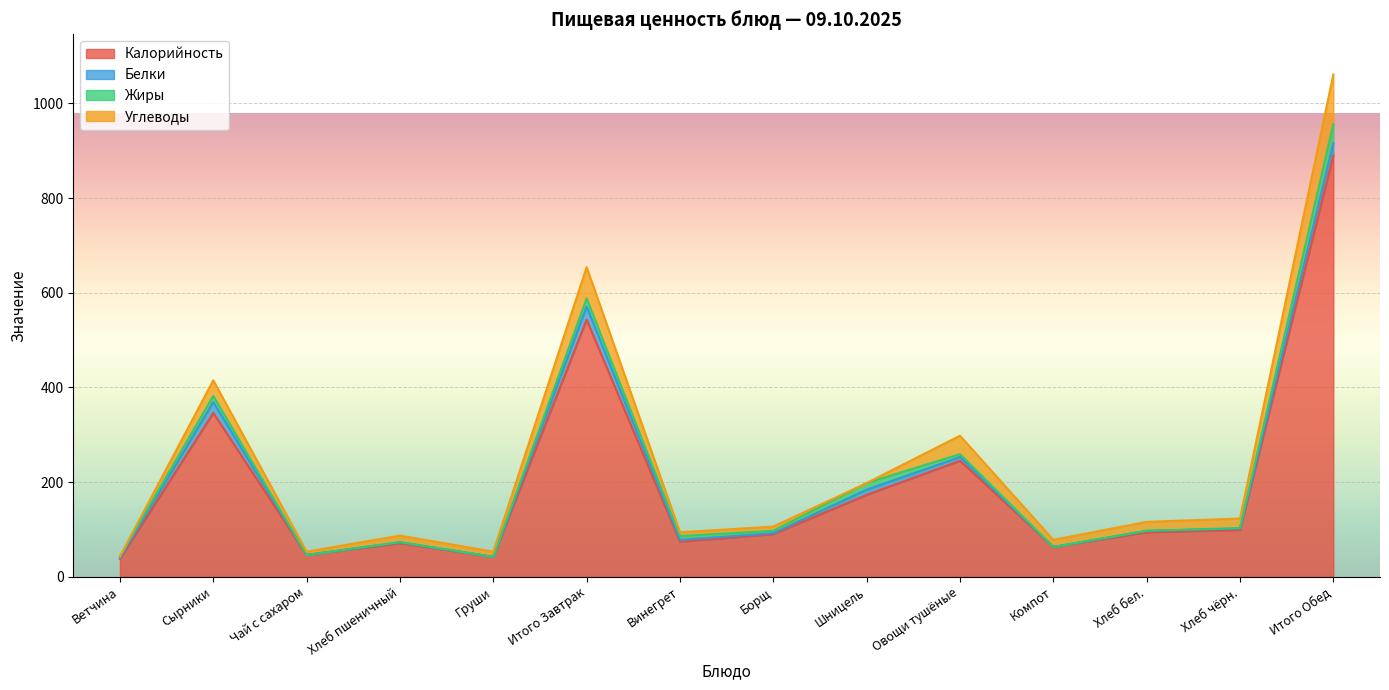

What position from the right is Хлеб пшеничный?

11